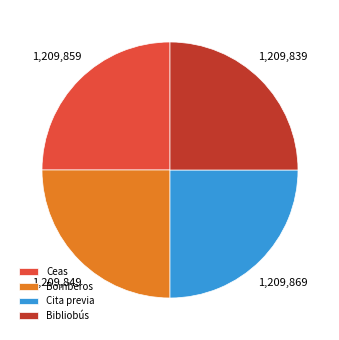

True or false: Cita previa accounts for 38% of the total.

False